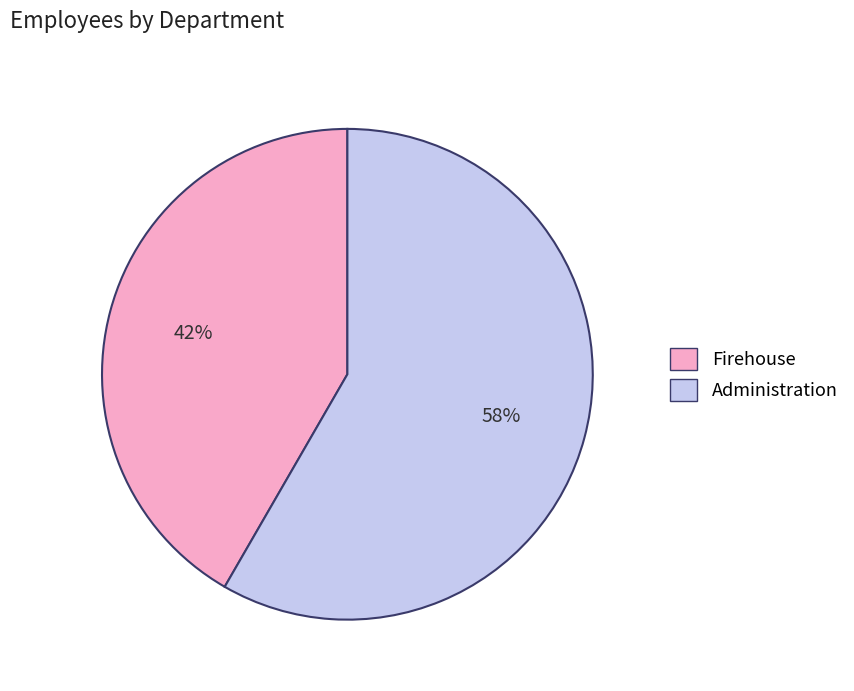

What is the majority slice?

Administration